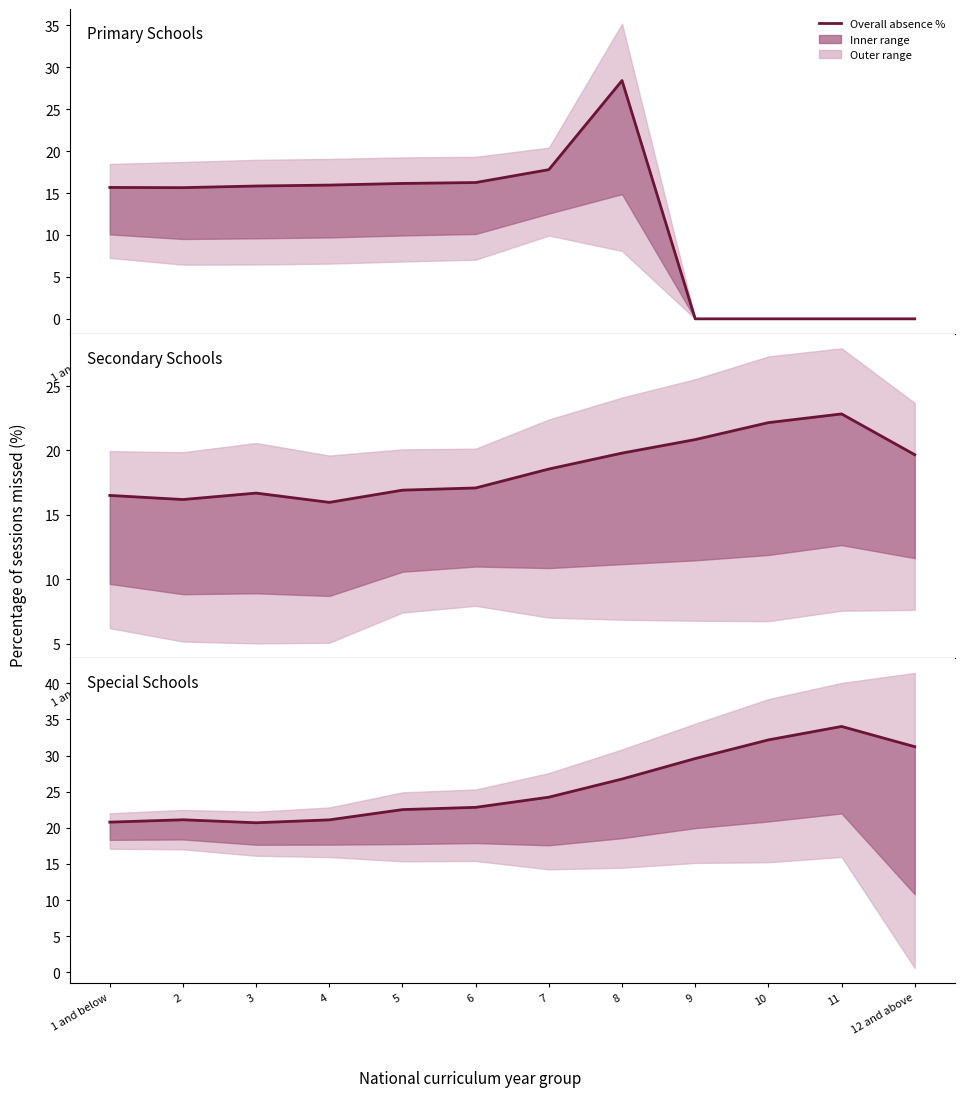

What is the greatest value displayed?

34.0